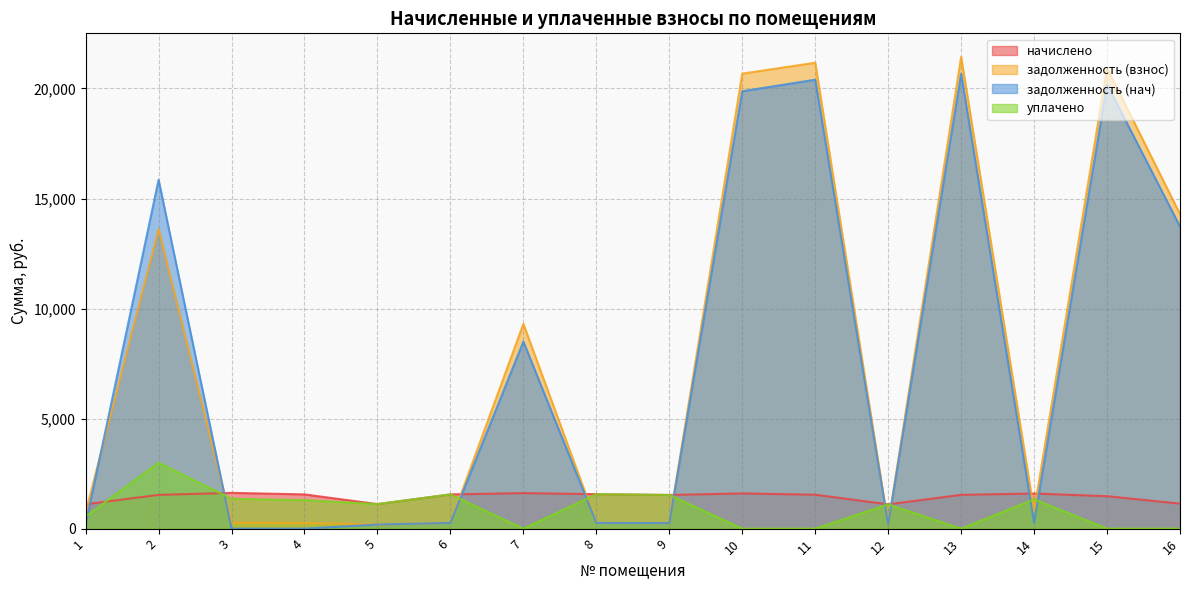

How many interior local valleys does the задолженность (взнос) series have?

4